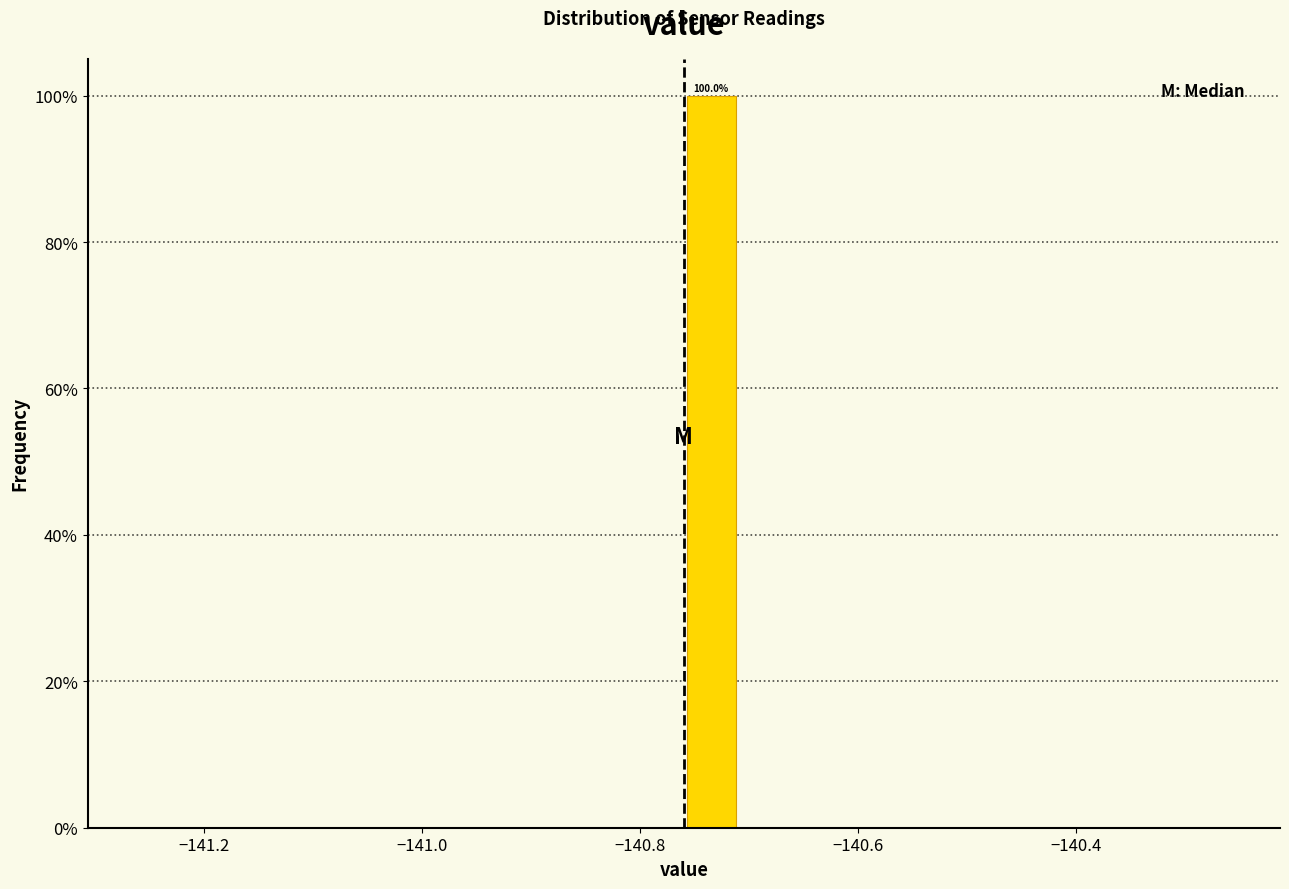

Around what value on the x-axis is the tallest bar? Give the approximate position of its centre, as read against the axis.

-140.74